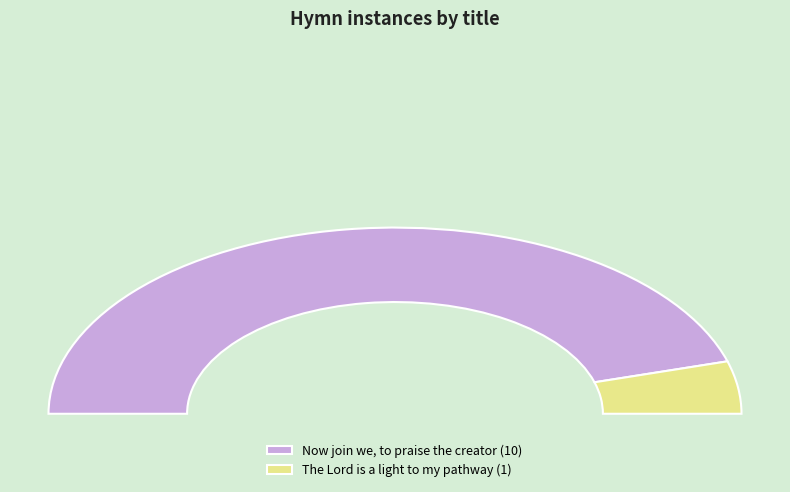

The The Lord is a light to my pathway slice represents 9% of the pie. True or false?

True